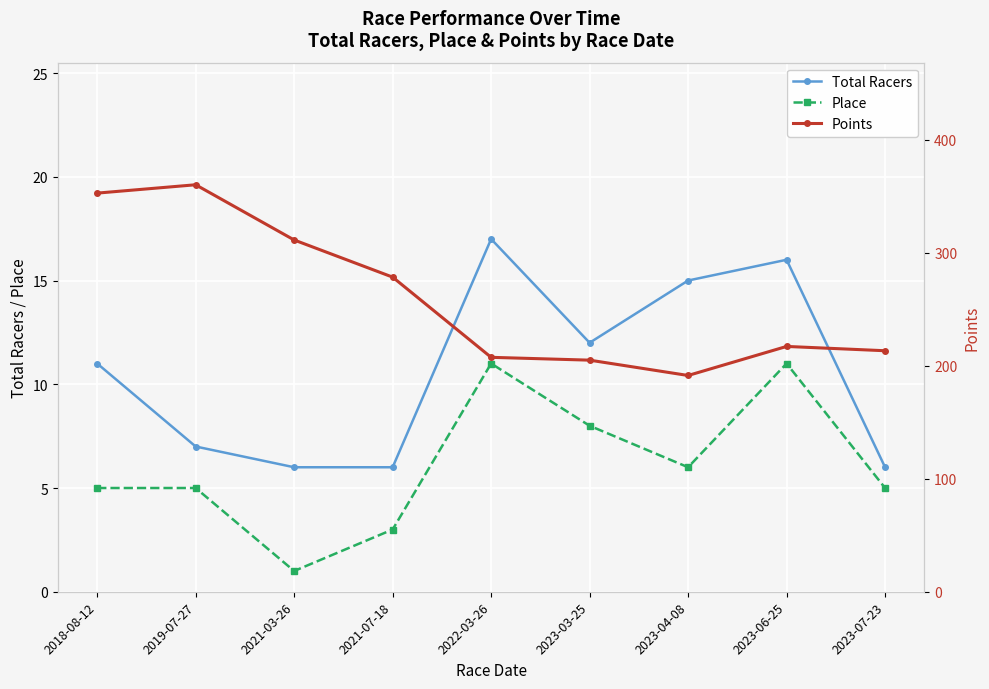

What is the total value across all series at 2023-07-23?

224.3